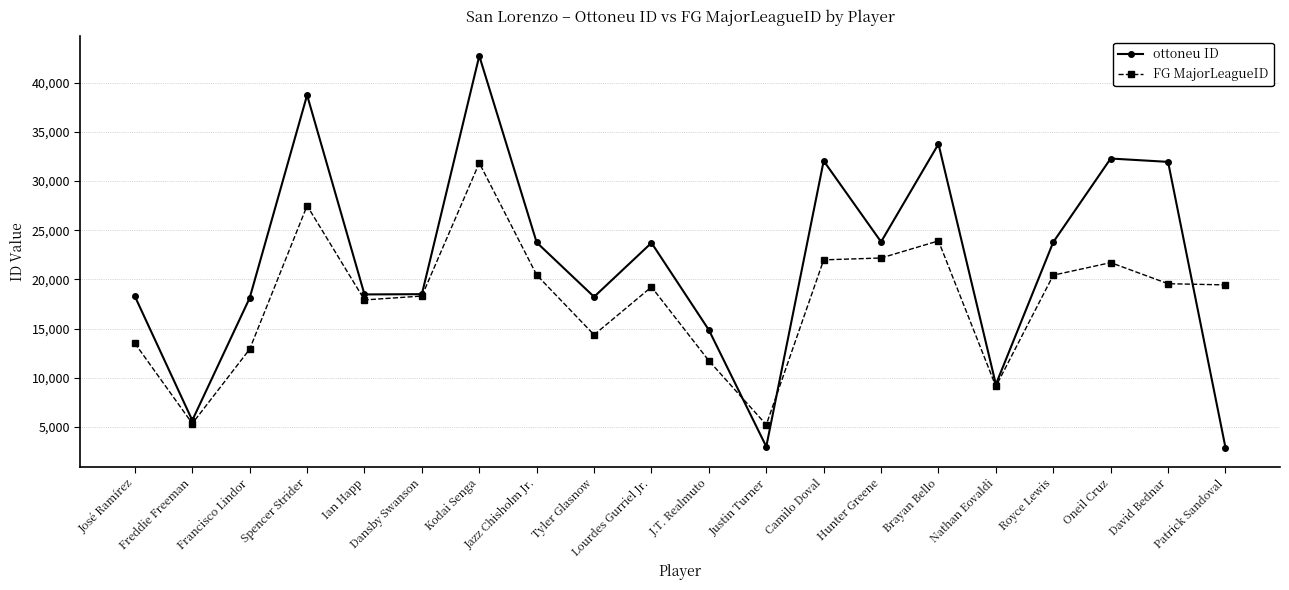

What is the average value of the FG MajorLeagueID series?

17839